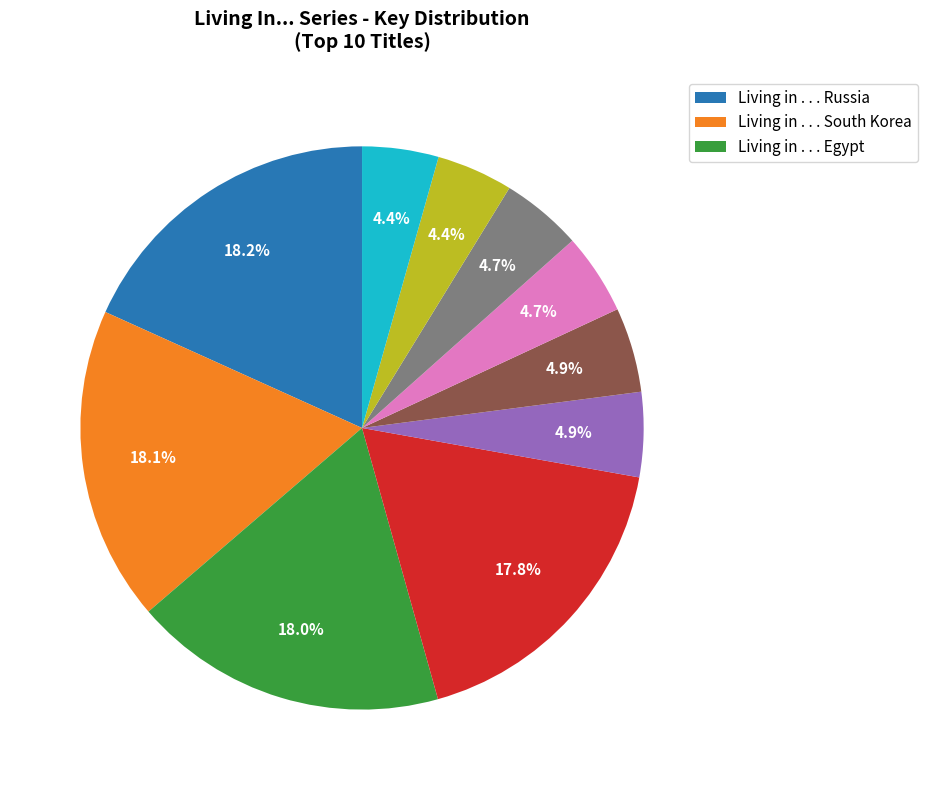

Is there a majority slice in this chart?

No